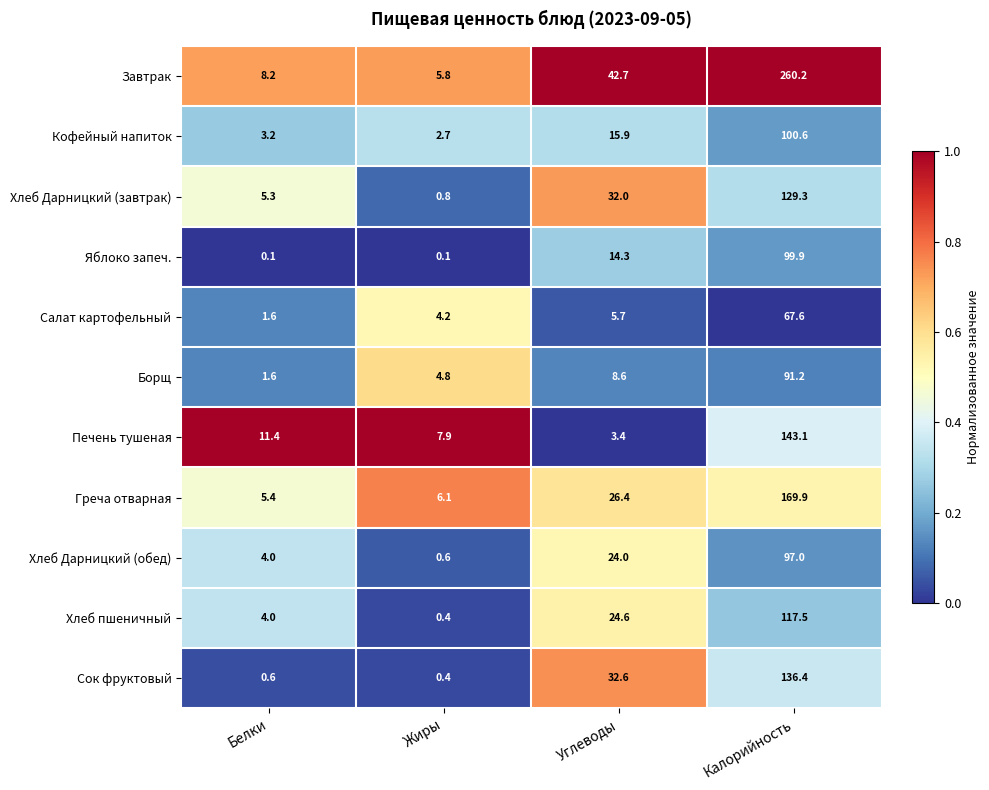

Where does the Кофейный напиток series first go above 15?

Углеводы